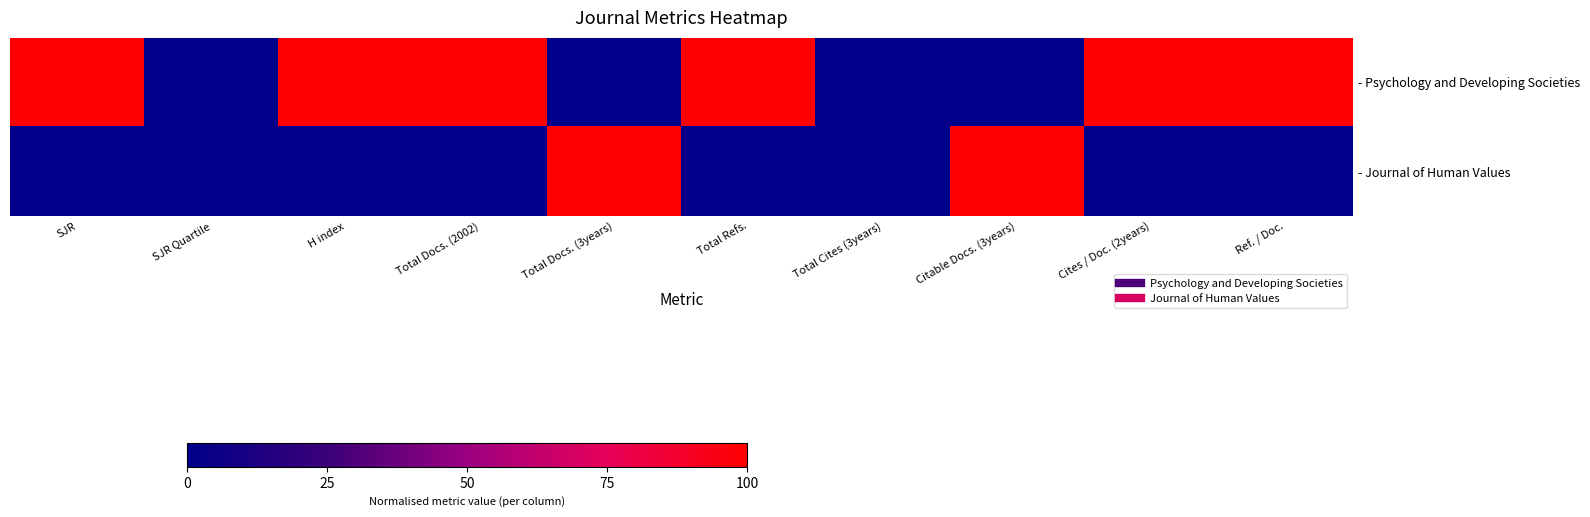

Reading left to right, list all the values displayed in this chart.

- Psychology and Developing Societies: SJR=1	SJR Quartile=0	H index=1	Total Docs. (2002)=1	Total Docs. (3years)=0	Total Refs.=1	Total Cites (3years)=0	Citable Docs. (3years)=0	Cites / Doc. (2years)=1	Ref. / Doc.=1
- Journal of Human Values: SJR=0	SJR Quartile=0	H index=0	Total Docs. (2002)=0	Total Docs. (3years)=1	Total Refs.=0	Total Cites (3years)=0	Citable Docs. (3years)=1	Cites / Doc. (2years)=0	Ref. / Doc.=0